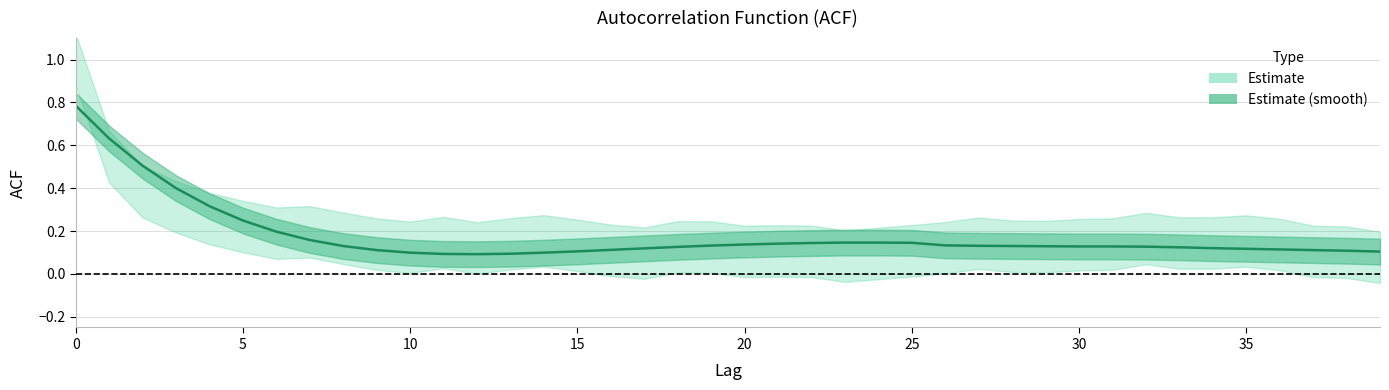

Rank the categories by value from highest to lowest.

0, 1, 2, 3, 4, 5, 6, 7, 23, 24, 25, 22, 21, 20, 26, 19, 27, 8, 28, 29, 30, 31, 32, 18, 33, 34, 17, 35, 36, 16, 9, 37, 38, 15, 39, 10, 14, 13, 11, 12